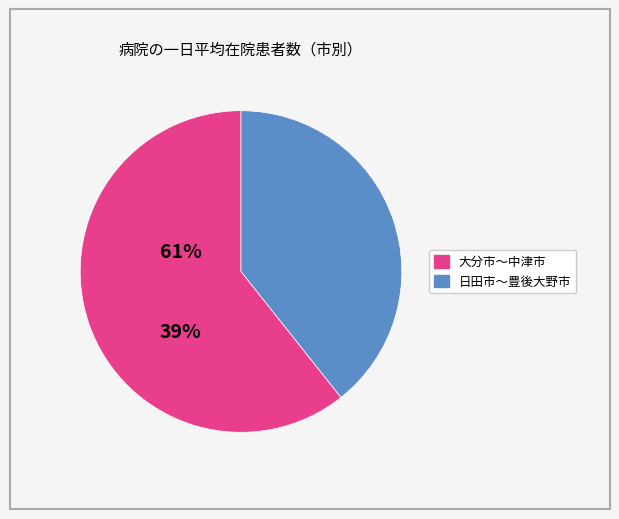

Does any single category account for the majority?

Yes